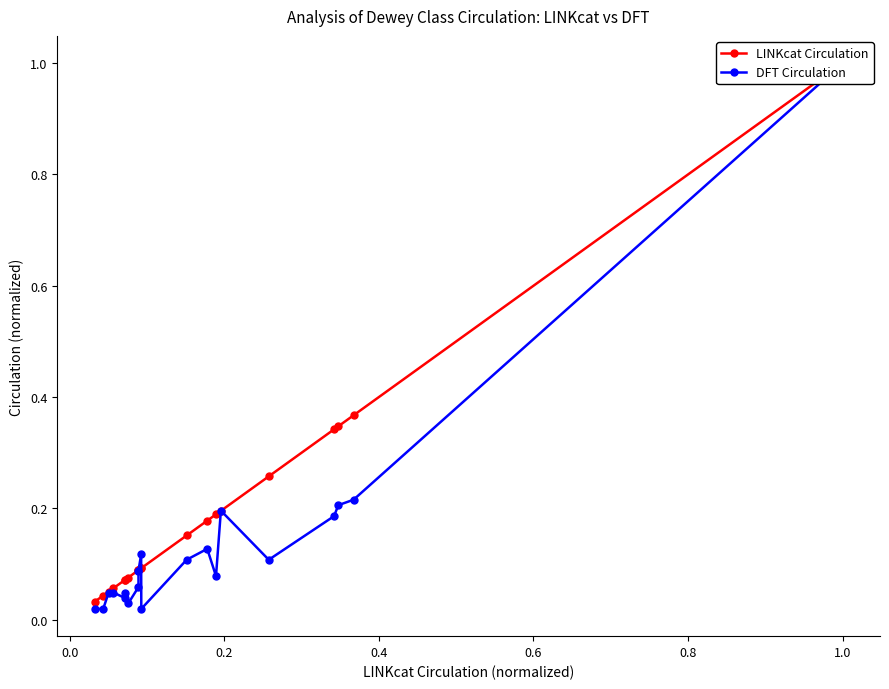

Is it true that DFT Circulation equals 0.1 at 17?

False